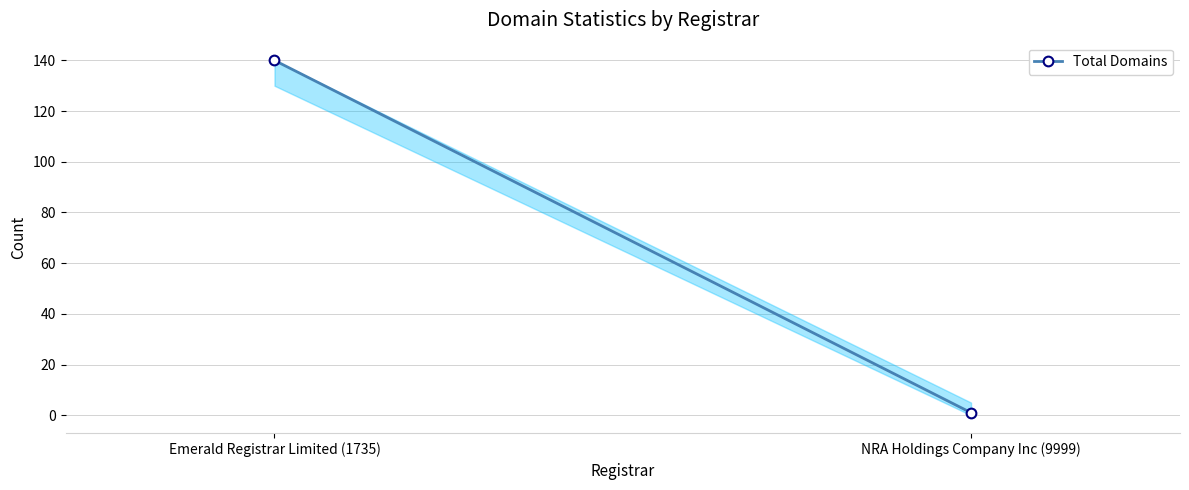

Reading left to right, transcribe all the data shown in this chart.

Emerald Registrar Limited (1735)=140	NRA Holdings Company Inc (9999)=1